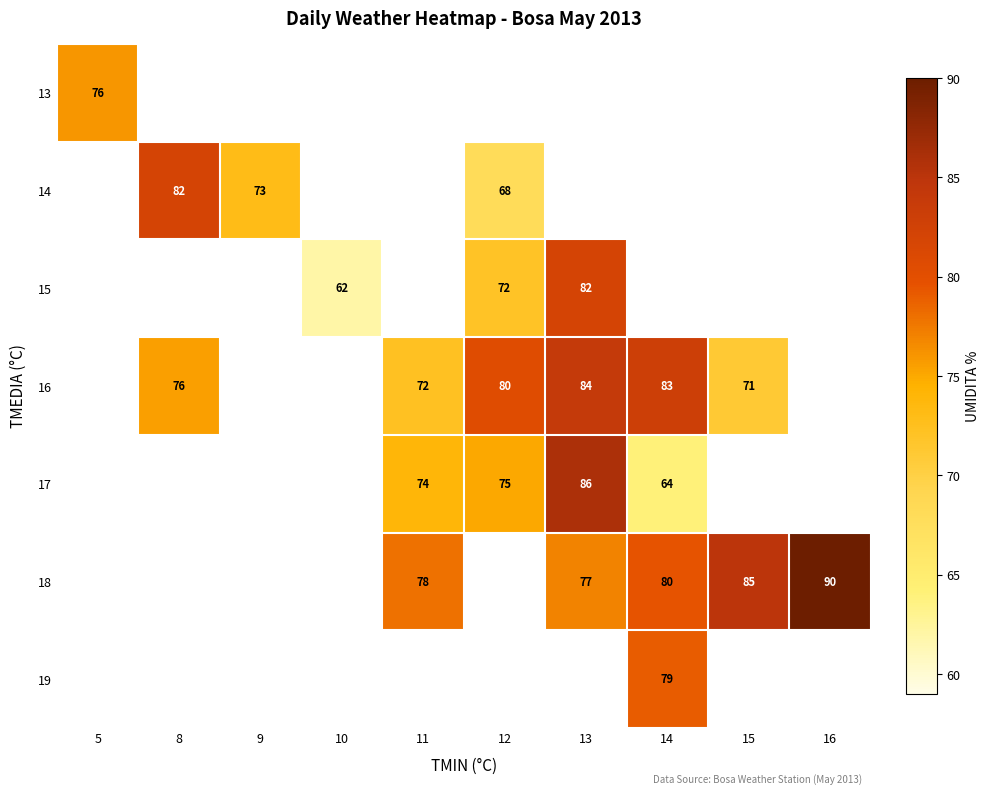

Is it true that 14 equals 73 at 9?

True